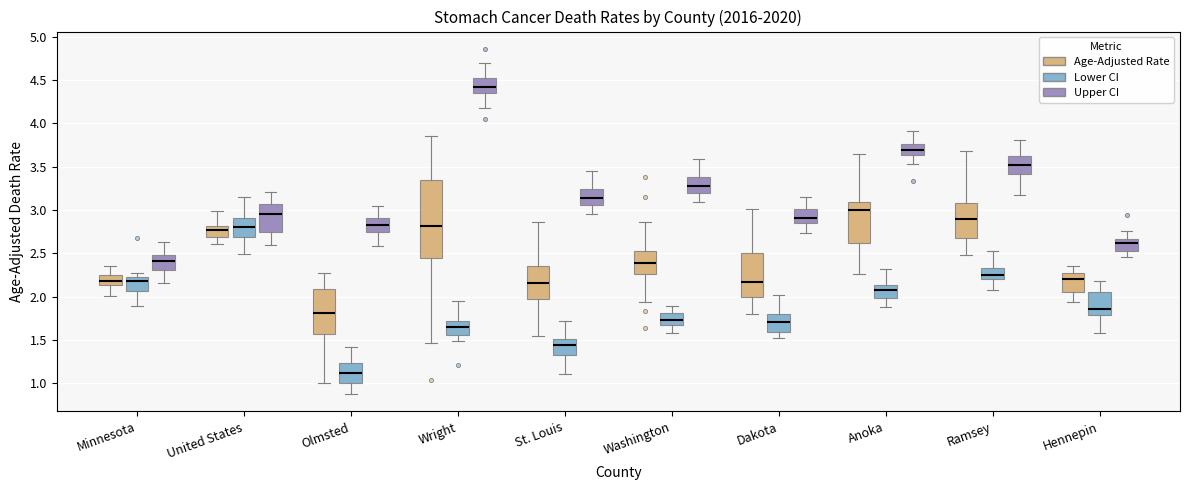

Where does the median line of the box for United States (Upper CI) sit on the y-axis? The values are not printed on the chart, so give them approximately, as read against the axis.

2.95